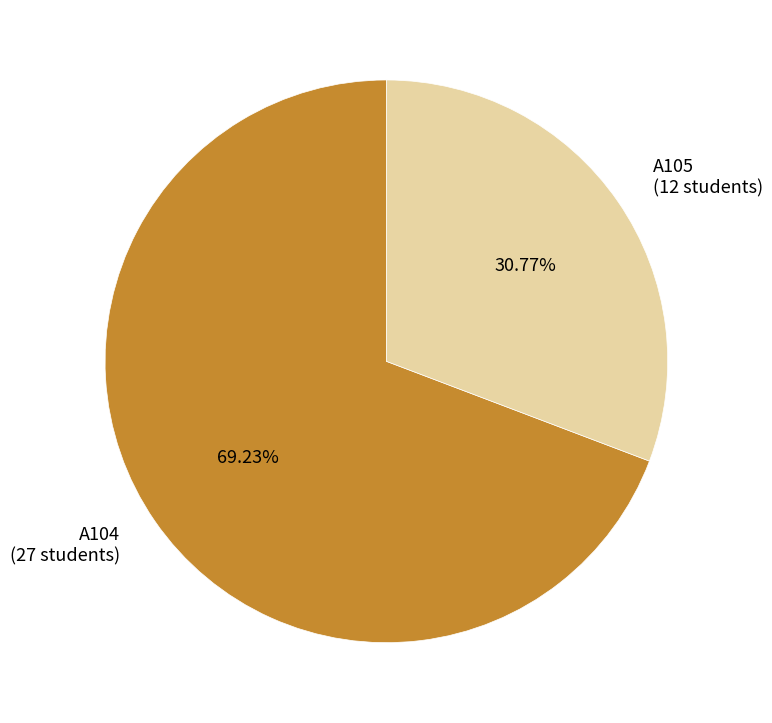

To the nearest percent, what is the difference between the largest and smallest slice percentages?

38%